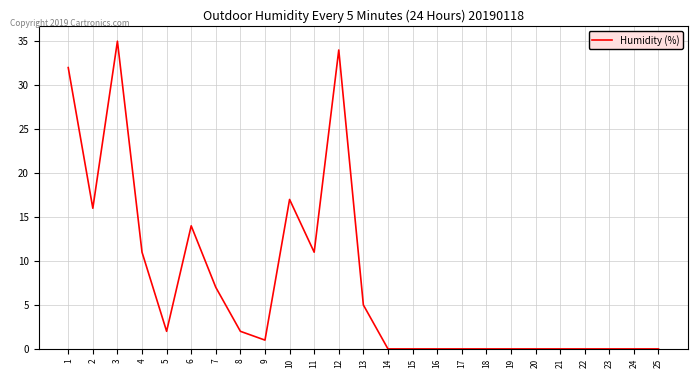

Reading left to right, what are all the values shown in this chart?

1=32	2=16	3=35	4=11	5=2	6=14	7=7	8=2	9=1	10=17	11=11	12=34	13=5	14=0	15=0	16=0	17=0	18=0	19=0	20=0	21=0	22=0	23=0	24=0	25=0